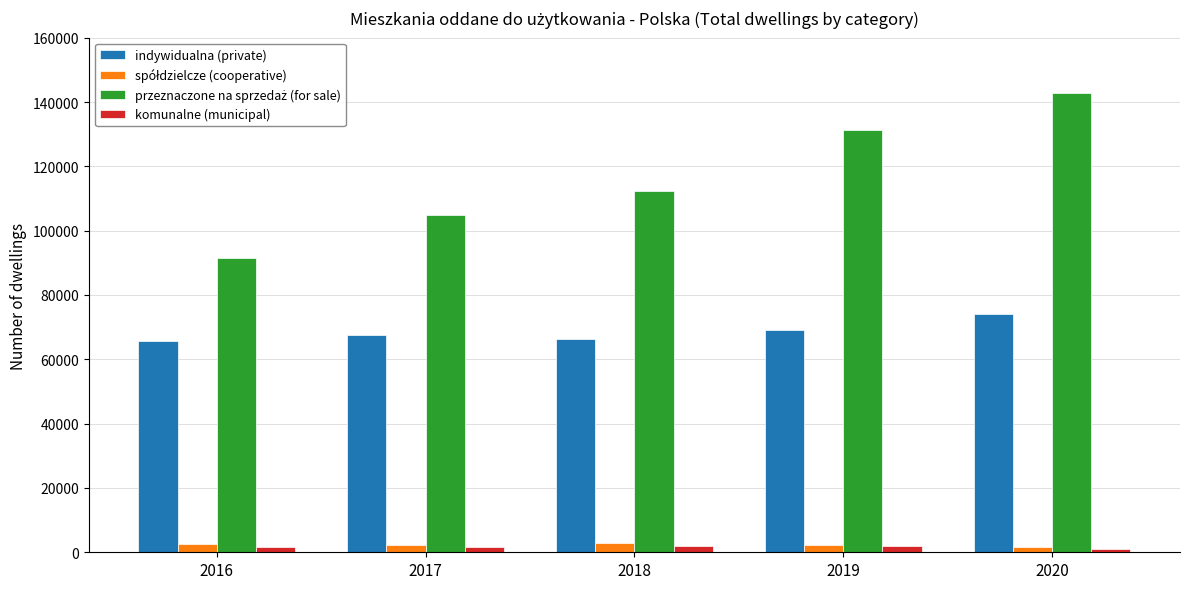

Which series has the largest total across all categories?

przeznaczone na sprzedaż (for sale)